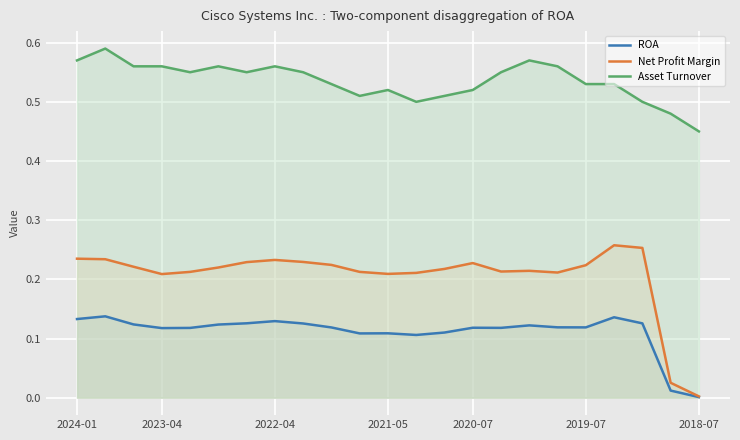

True or false: Net Profit Margin has more than 2 points higher than both neighbors.

True